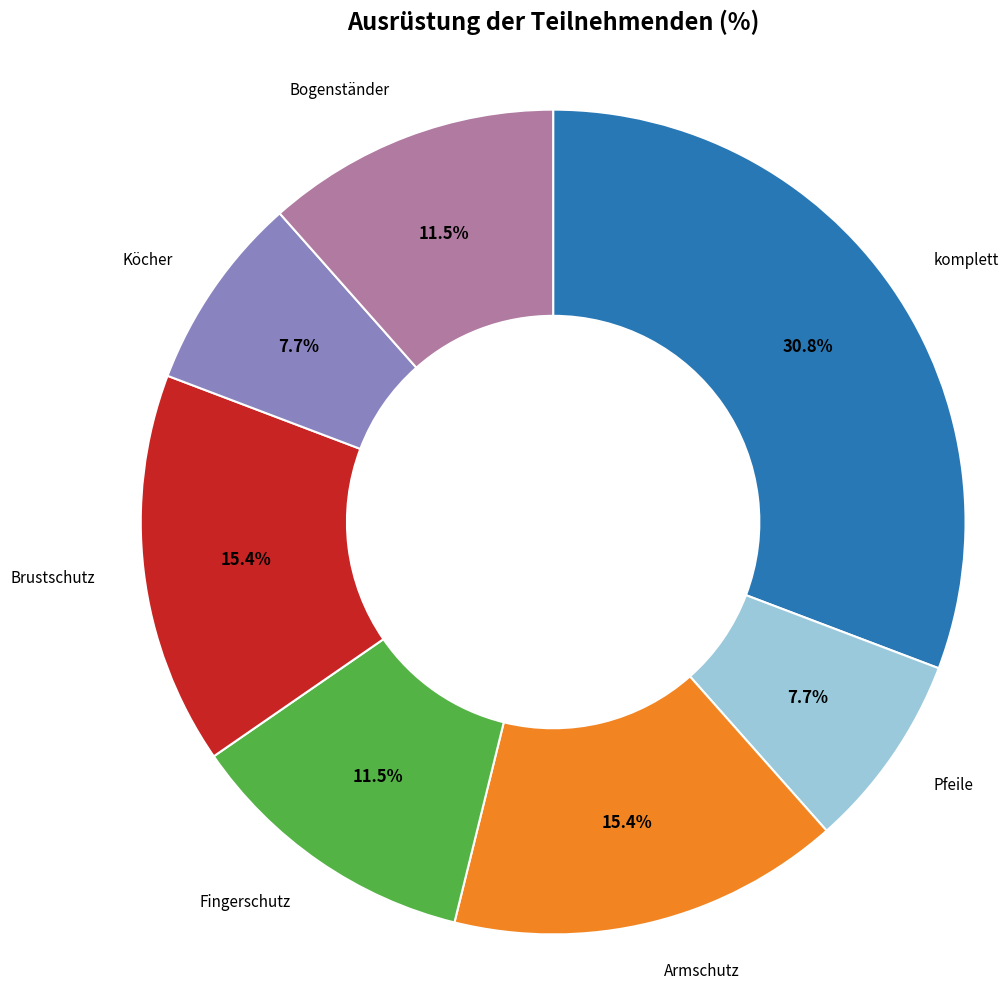

Is there a majority slice in this chart?

No